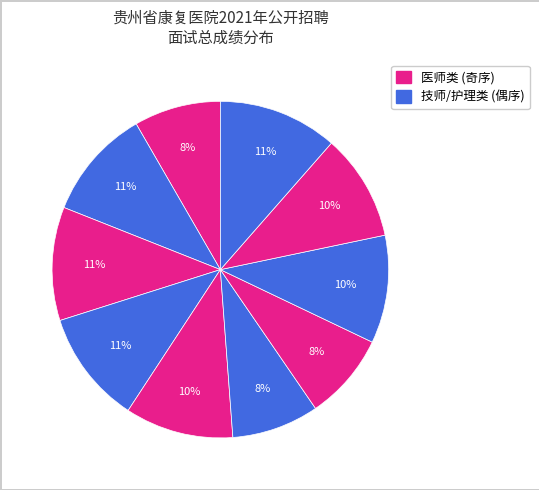

Count the number of slices in the pie.

10